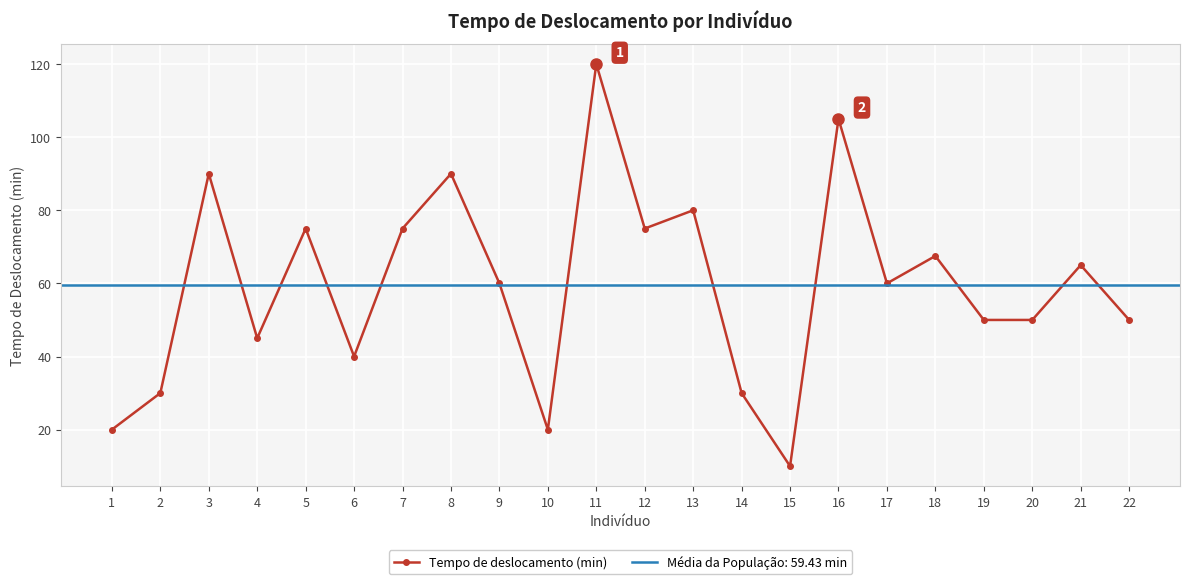

At which category does the chart reach its minimum across all series?

15